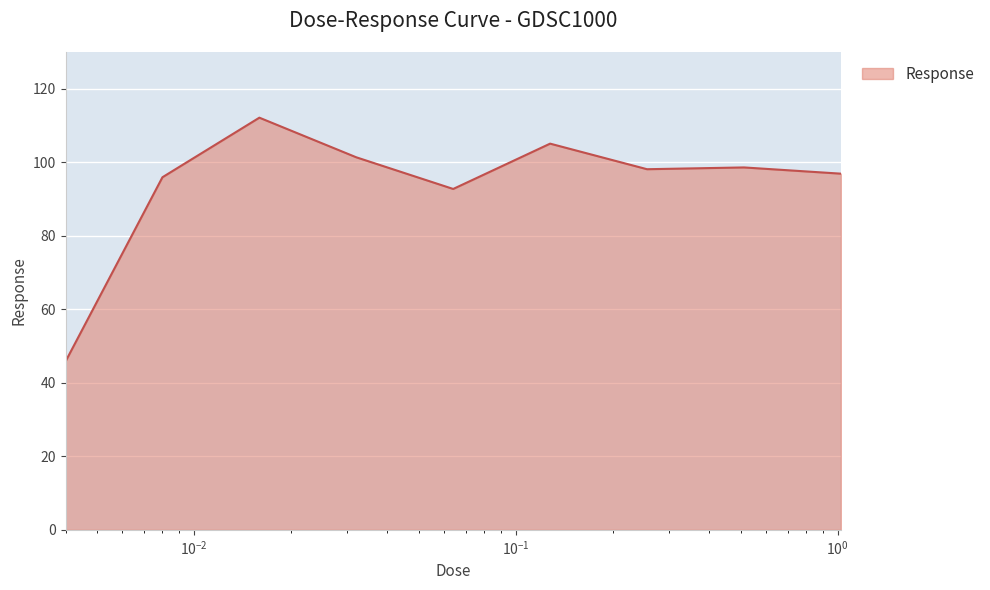

What is the minimum value shown in the chart?

45.8